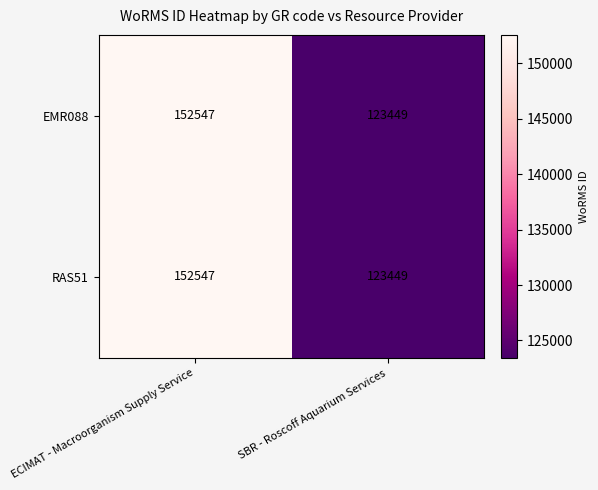

What value does the RAS51 series have at SBR - Roscoff Aquarium Services, to the nearest 100?

123400